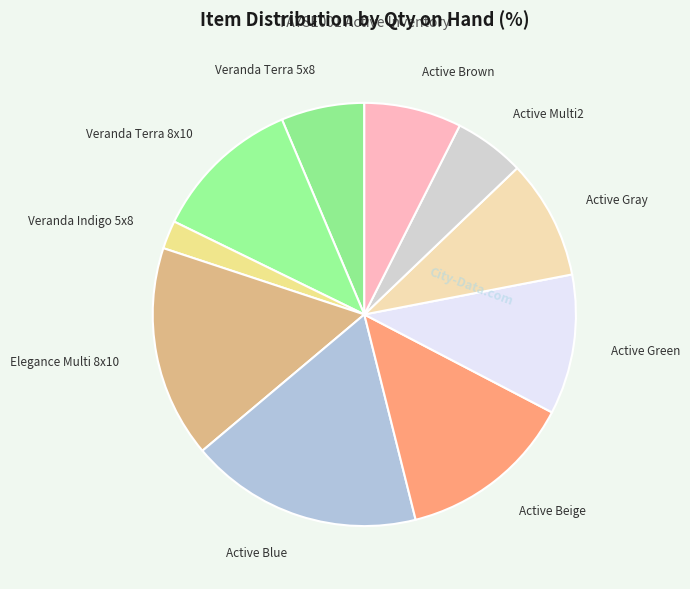

How many segments does this pie chart have?

10